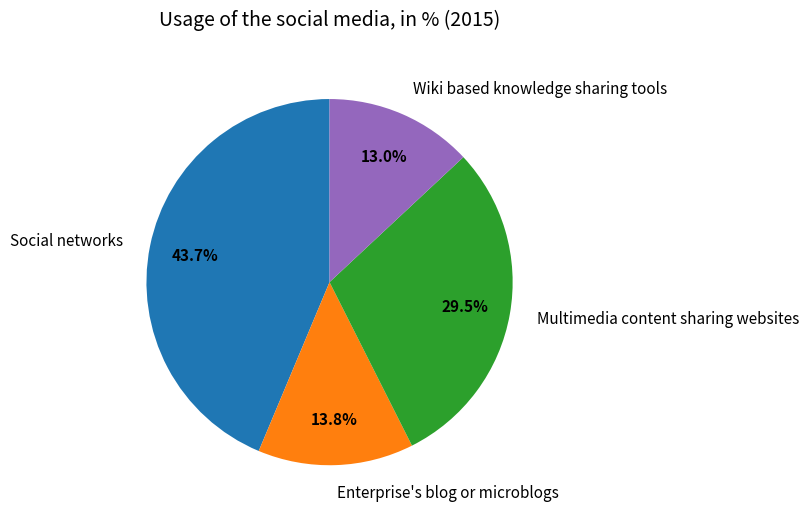

Does Enterprise's blog or microblogs account for over 50% of the chart?

No